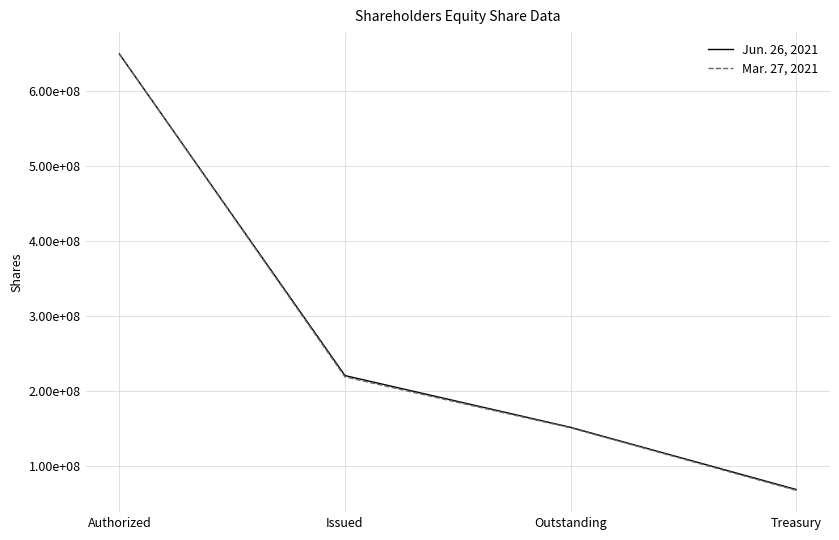

What are all the series names shown in the legend?

Jun. 26, 2021, Mar. 27, 2021